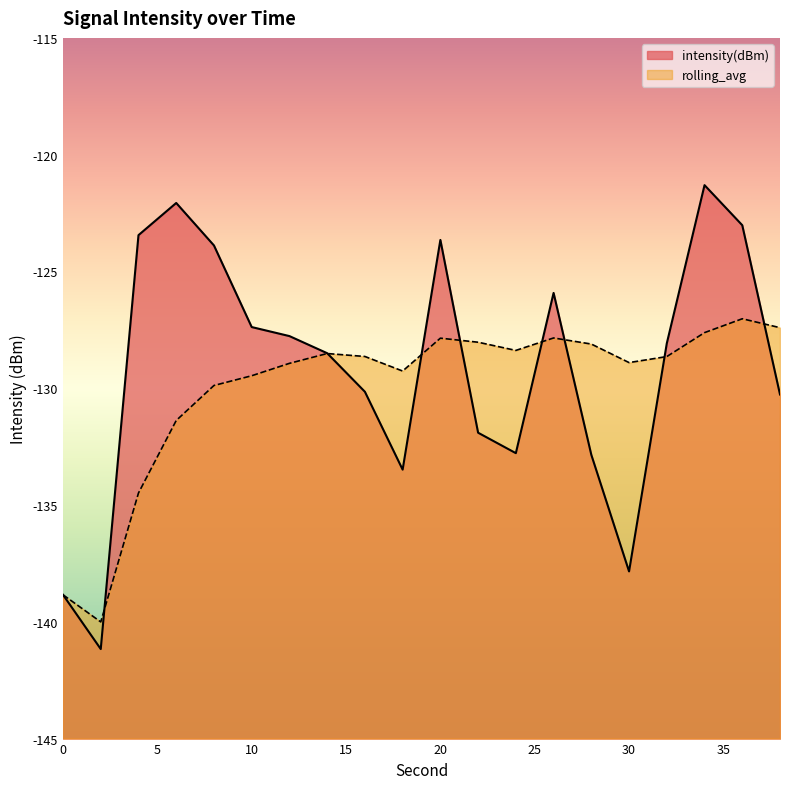

What are all the series names shown in the legend?

intensity(dBm), rolling_avg